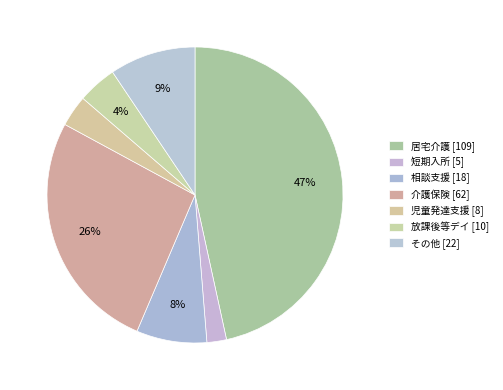

Count the number of slices in the pie.

7